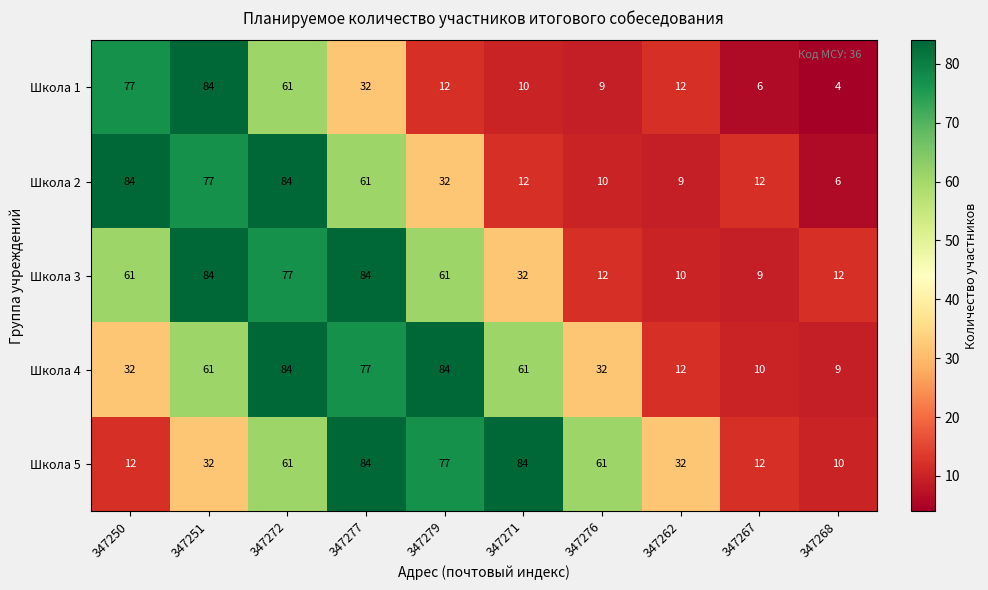

Between 347250 and 347268, which series saw the biggest shift?

Школа 2